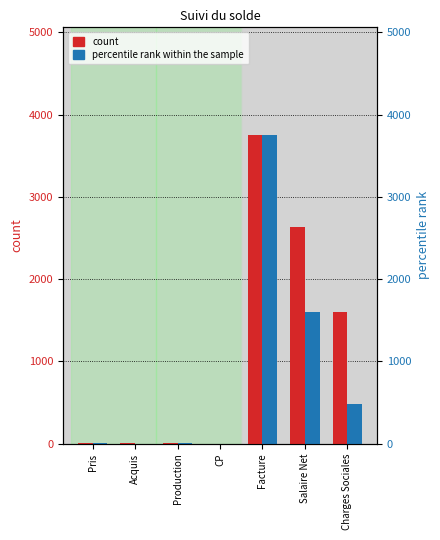

Between Facture and CP, which is larger?

Facture